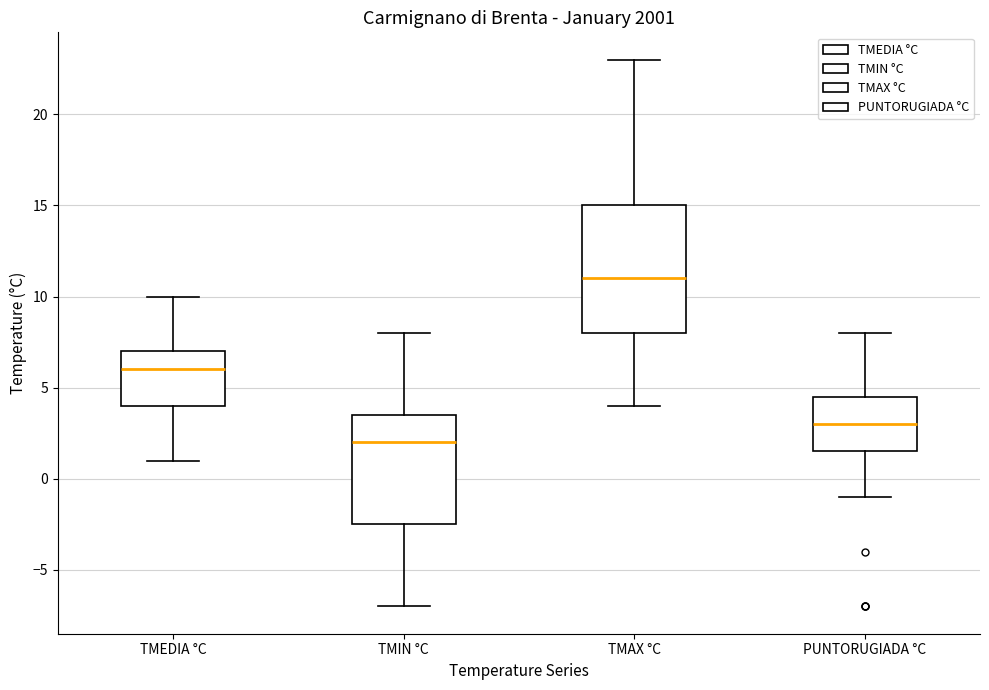

Reading left to right, transcribe this box plot: for each box, give where its median line is, the range the box spans, and where its two whiskers end, as read against the y-axis. The values are not printed on the chart, so give them approximately, as read against the axis.

TMEDIA °C: median 6.0, box 4.0 to 7.0, whiskers 1.0 to 10.0
TMIN °C: median 2.0, box -2.5 to 3.5, whiskers -7.0 to 8.0
TMAX °C: median 11.0, box 8.0 to 15.0, whiskers 4.0 to 23.0
PUNTORUGIADA °C: median 3.0, box 1.5 to 4.5, whiskers -1.0 to 8.0